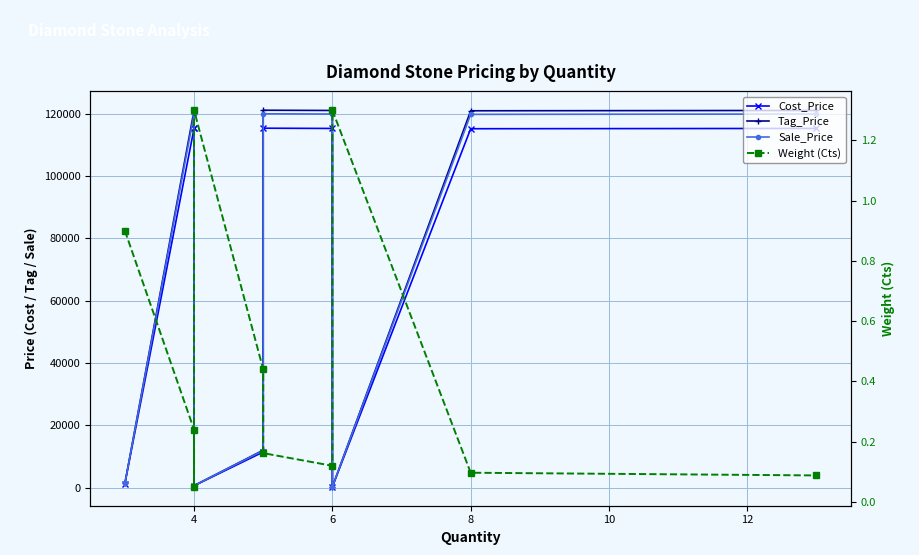

Reading left to right, what are all the values shown in this chart?

Cost_Price: 1333.3	115304.2	115300.0	661.5	11488.6	115376.5	115300.0	292.3	115206.2	115306.8
Tag_Price: 1400.0	121069.4	121065.0	694.6	12063.1	121145.4	121065.0	306.9	120966.5	121072.2
Sale_Price: 1386.7	119916.3	119912.0	688.0	11948.2	119991.6	119912.0	304.0	119814.4	119919.1
Weight (Cts): 0.9	0.2	0.1	1.3	0.4	0.2	0.1	1.3	0.1	0.1